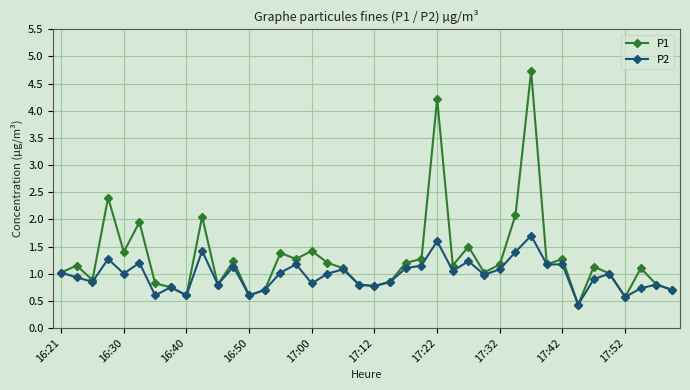

Rank the series by their maximum value, from lowest to highest.

P2, P1